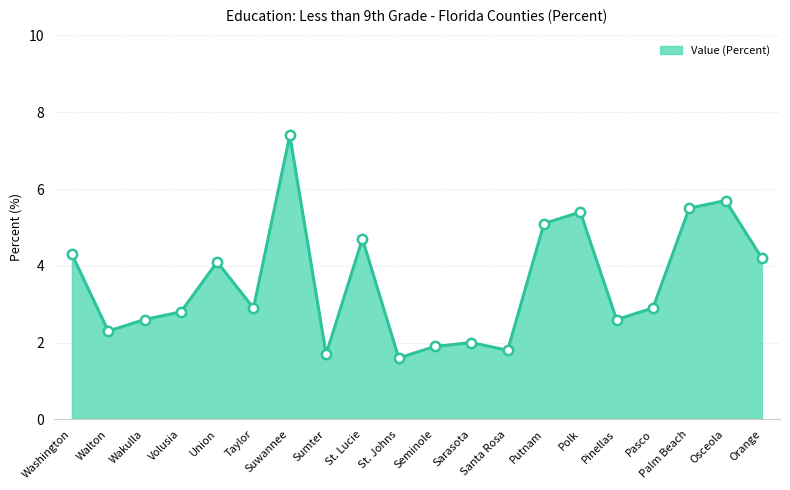

What is the ratio of the value at Palm Beach to the value at Walton?

2.4